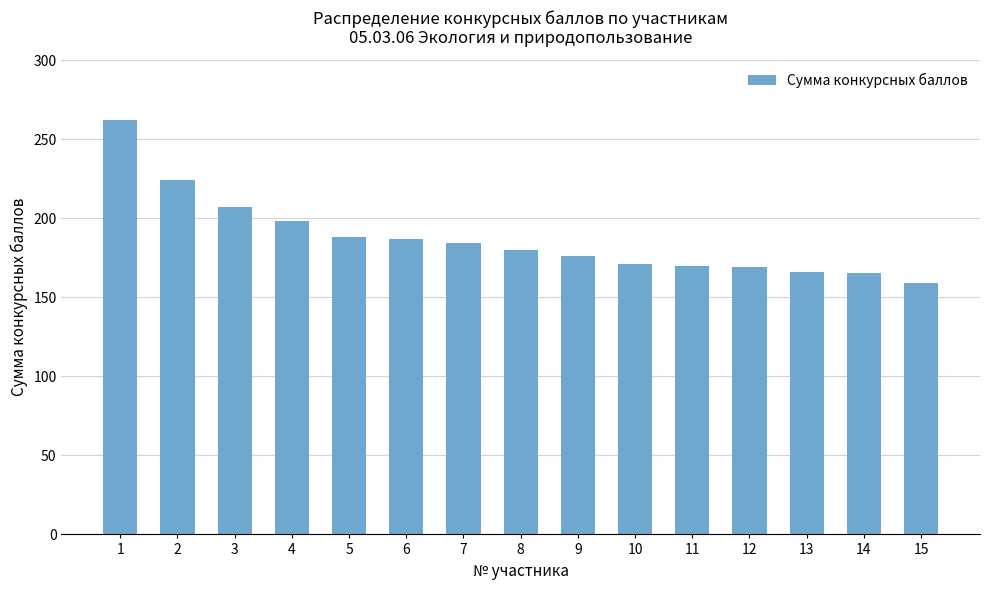

What is the ratio of the value at 7 to the value at 6?

1.0